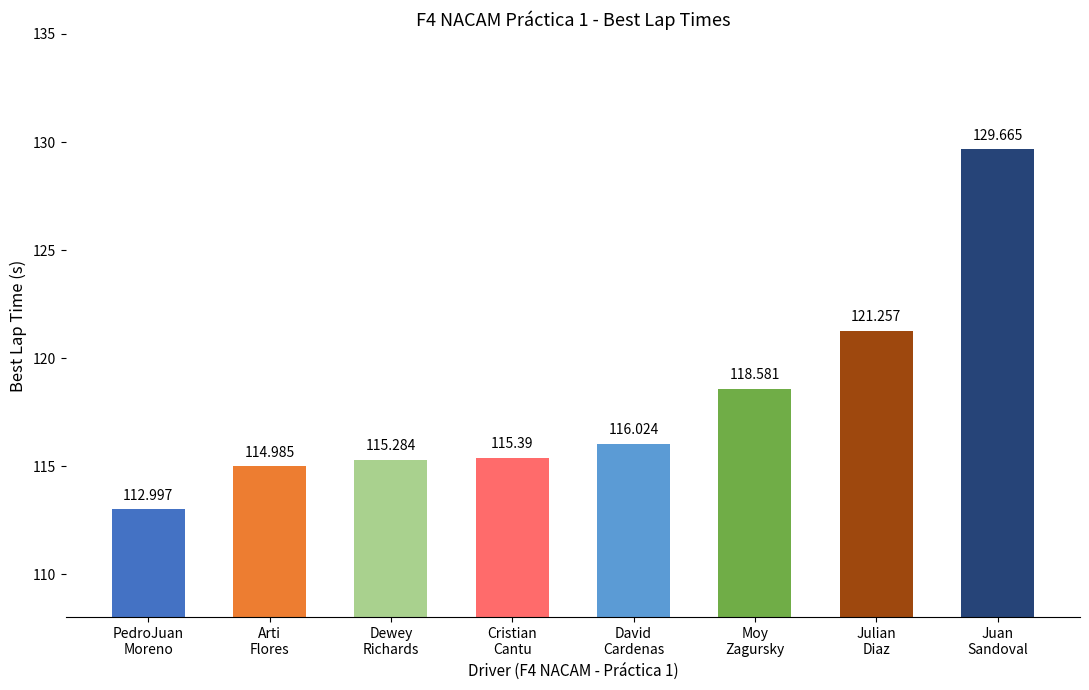

Which category has the lowest value across all series?

PedroJuan
Moreno